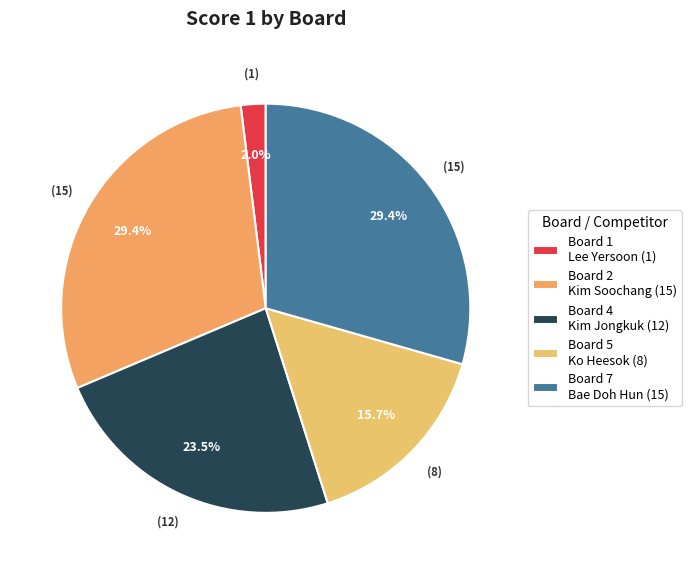

To the nearest percent, what is the difference between the largest and smallest slice percentages?

27%